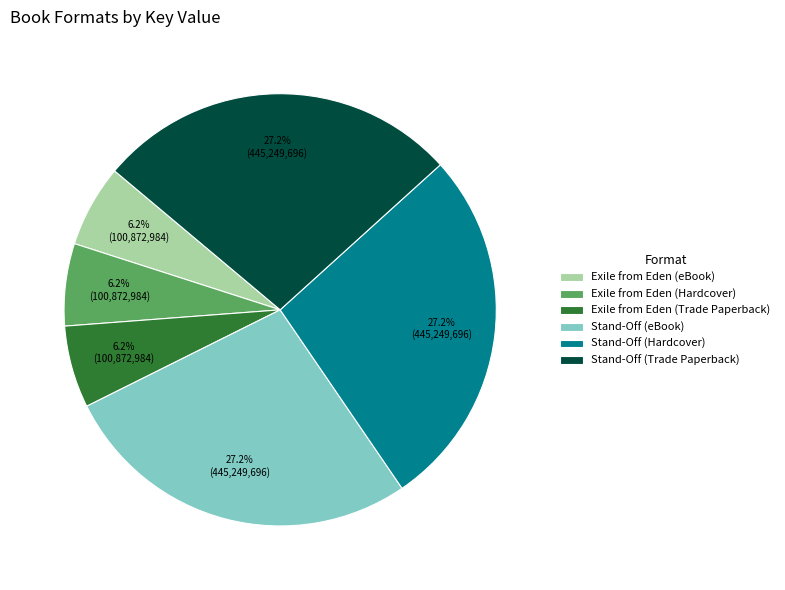

Combined, do Stand-Off (Trade Paperback) and Stand-Off (Hardcover) account for over 50%?

Yes